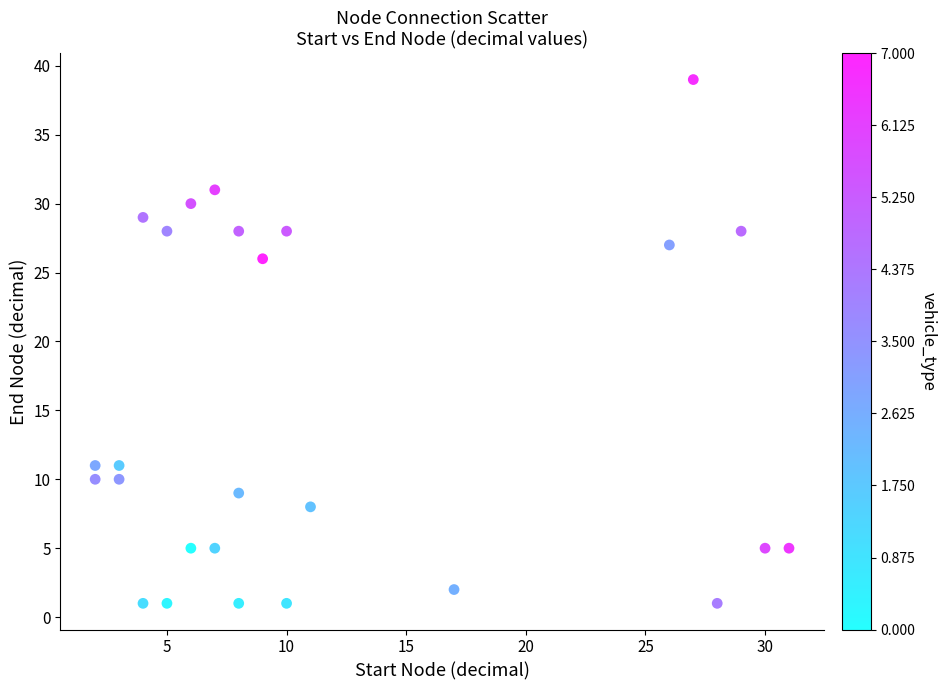

What is the range of Y values (max minus min)?

38